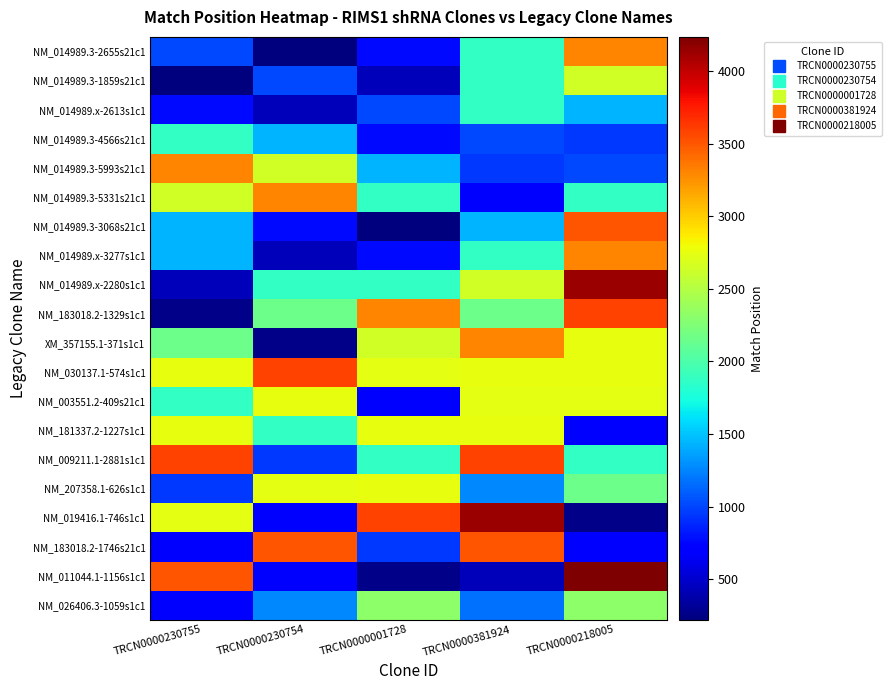

Which has a higher value, TRCN0000230755 or TRCN0000381924?

TRCN0000381924